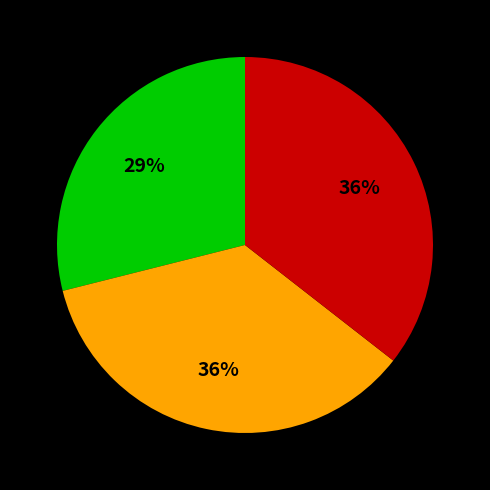

Is there any slice that represents more than half of the pie?

No